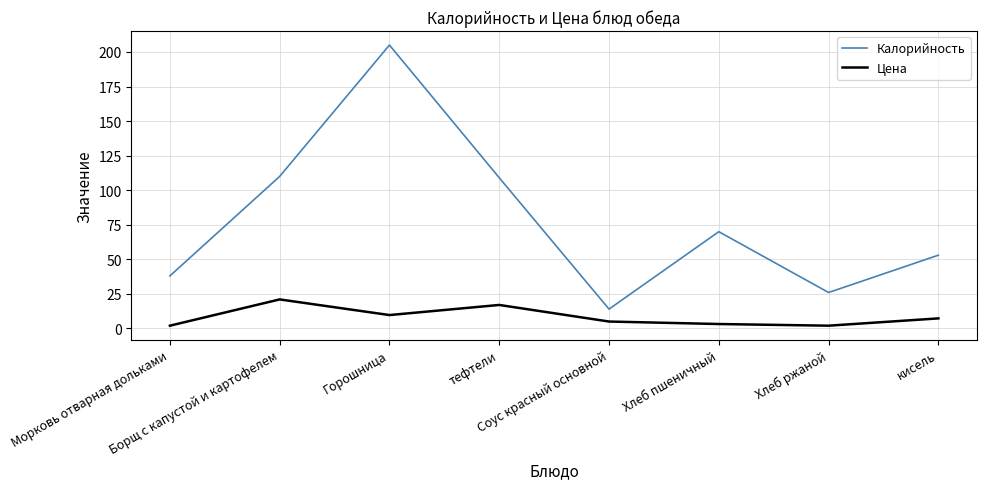

In Цена, how many points are higher than both neighbors (excluding endpoints)?

2